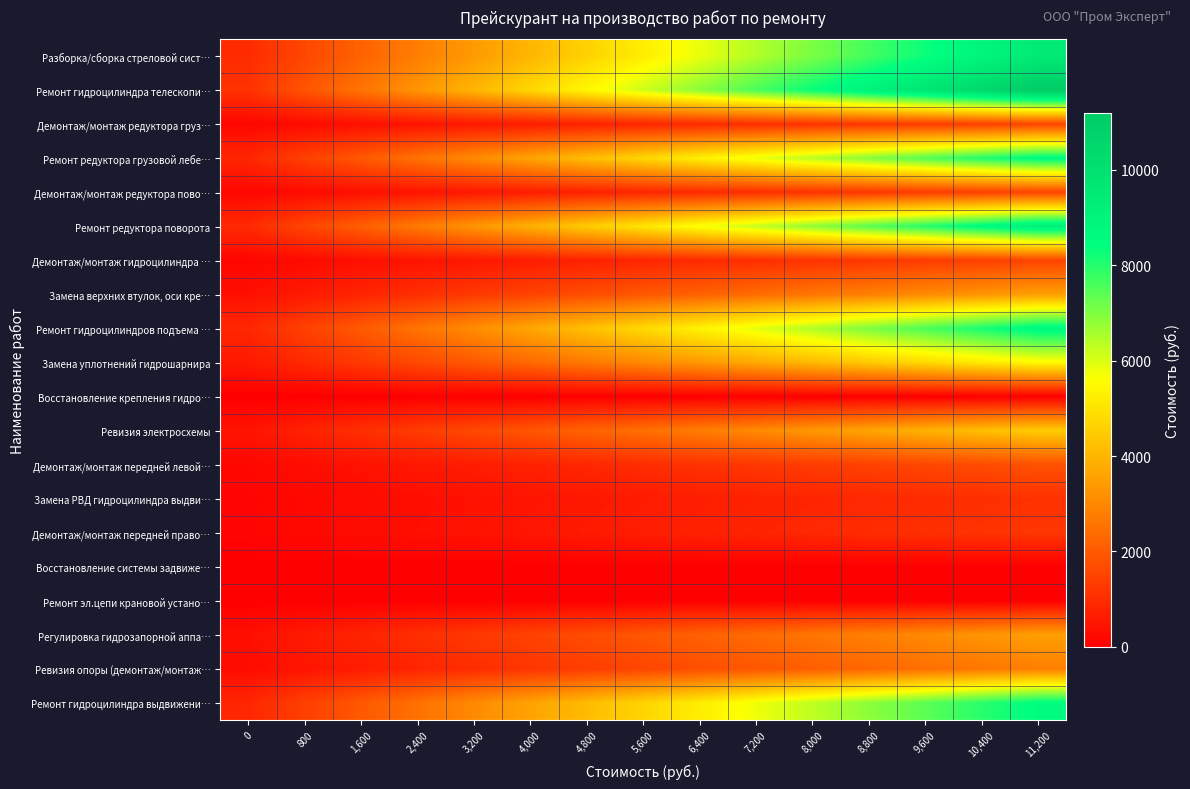

Rank the series at 11,200 from highest to lowest value.

Ремонт гидроцилиндра телескопи…, Разборка/сборка стреловой сист…, Ремонт редуктора поворота, Ремонт гидроцилиндров подъема …, Ремонт редуктора грузовой лебе…, Ремонт гидроцилиндра выдвижени…, Замена уплотнений гидрошарнира, Ревизия электросхемы, Замена верхних втулок, оси кре…, Регулировка гидрозапорной аппа…, Ревизия опоры (демонтаж/монтаж…, Демонтаж/монтаж передней левой…, Демонтаж/монтаж редуктора груз…, Демонтаж/монтаж редуктора пово…, Демонтаж/монтаж гидроцилиндра …, Демонтаж/монтаж передней право…, Замена РВД гидроцилиндра выдви…, Восстановление крепления гидро…, Восстановление системы задвиже…, Ремонт эл.цепи крановой устано…